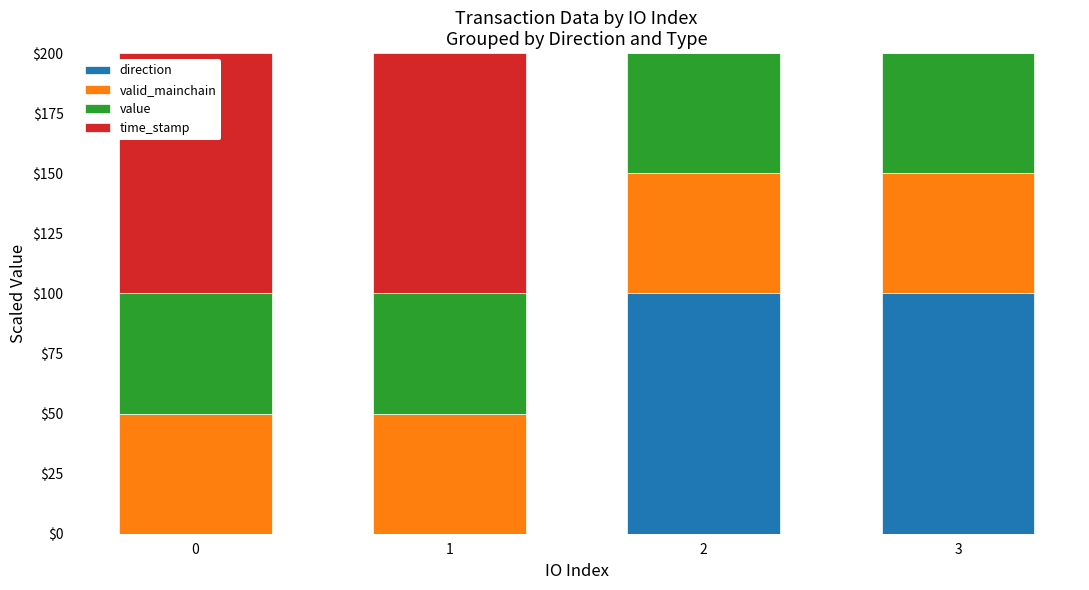

What are all the series names shown in the legend?

direction, valid_mainchain, value, time_stamp